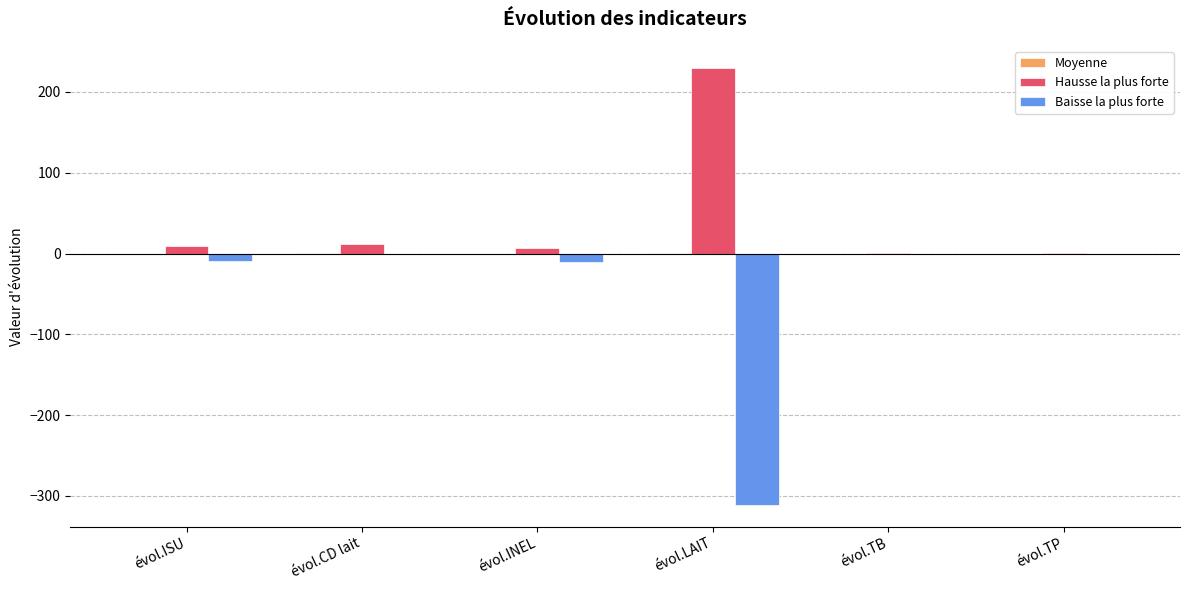

Are the bars grouped side by side (vs. stacked)?

Yes